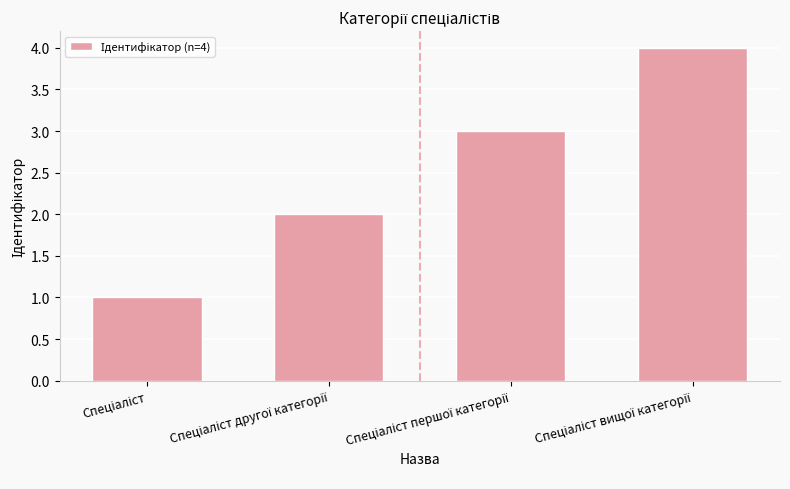

What is the maximum value shown in the chart?

4